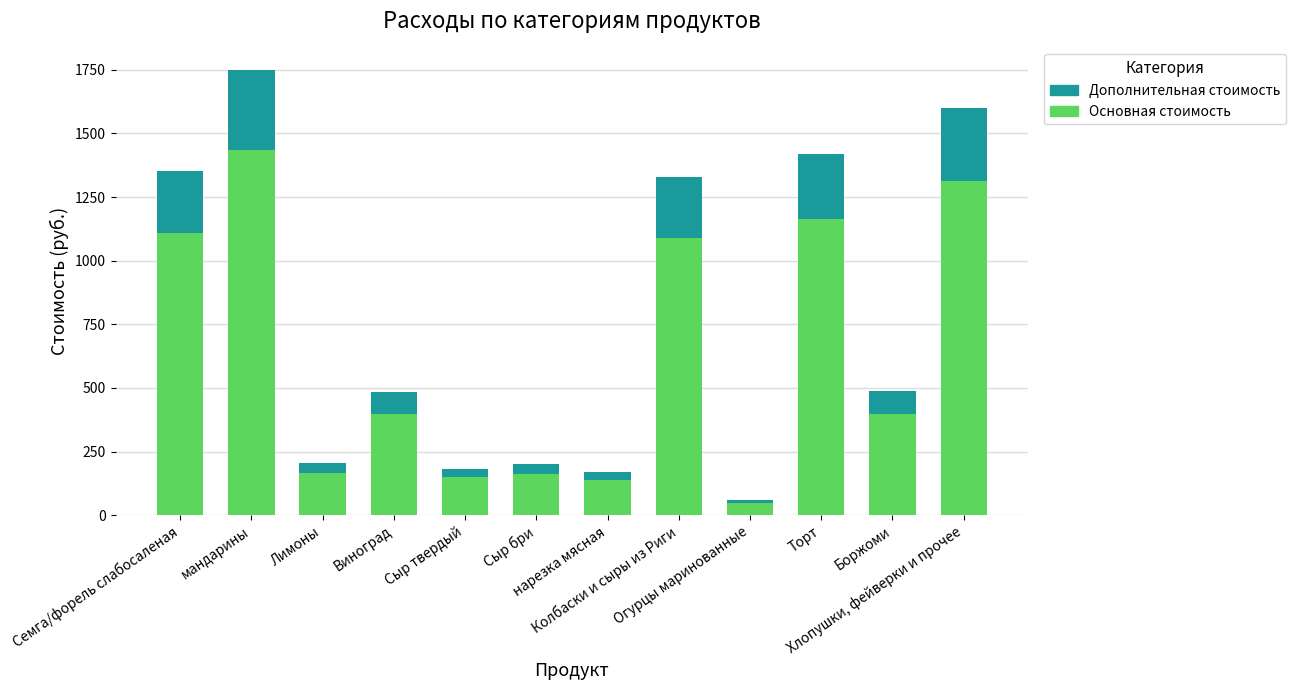

What is the difference between the maximum and minimum values in the Основная стоимость series?

1386.7